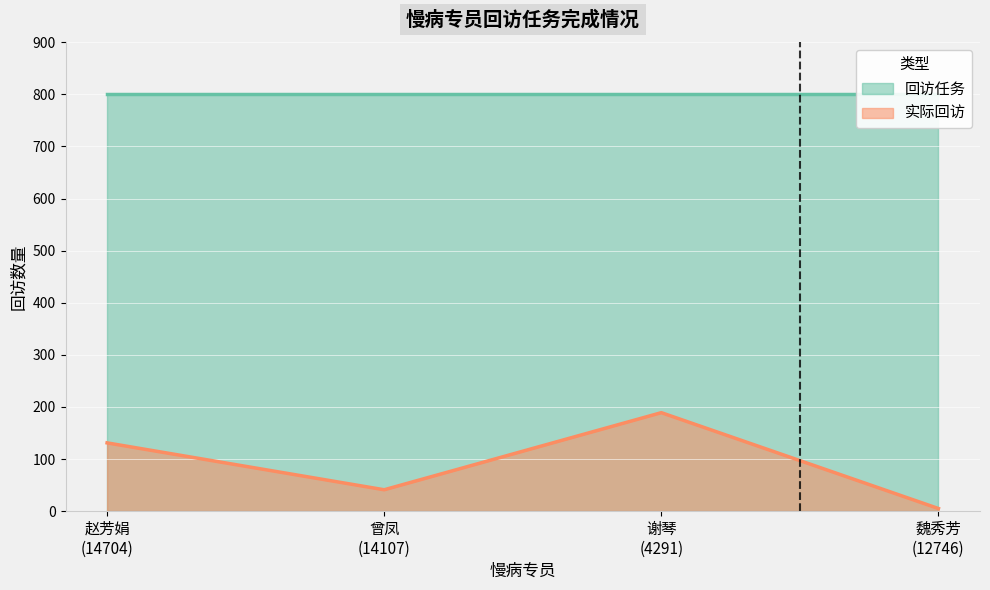

Where does the data first go above 131?

谢琴
(4291)